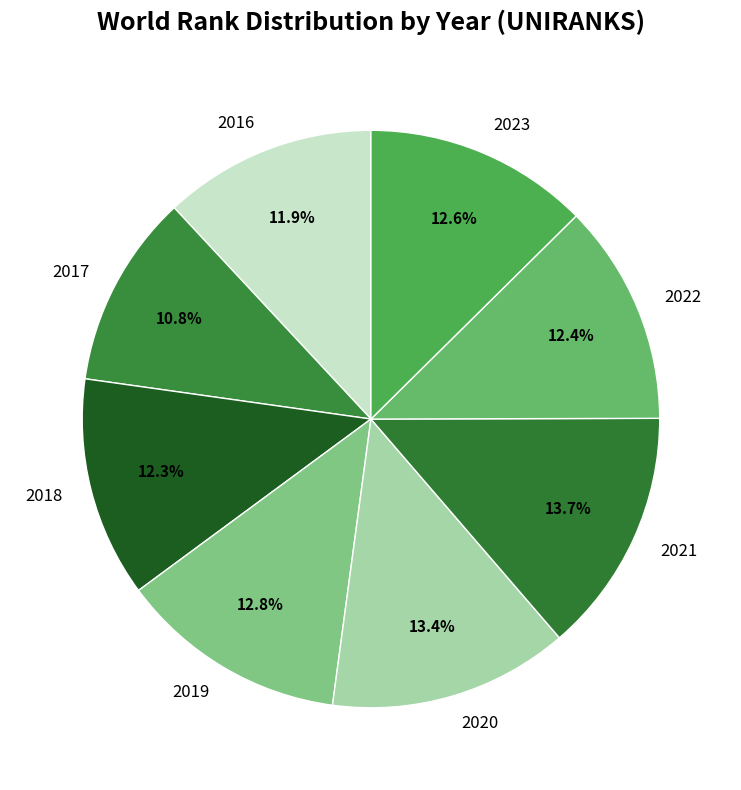

Count the number of slices in the pie.

8